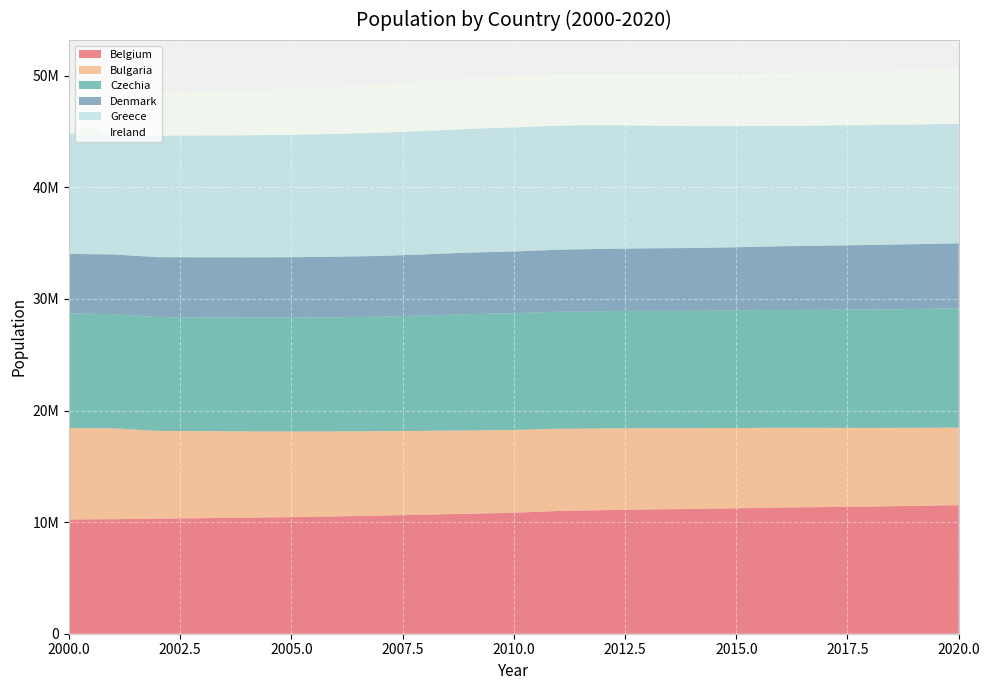

Reading left to right, transcribe all the data shown in this chart.

Belgium: 10239085	10263414	10309725	10355844	10396421	10445852	10511382	10584534	10666866	10753080	10839905	11000638	11075889	11137974	11180840	11237274	11311117	11351727	11398589	11455519	11522440
Bulgaria: 8190876	8149468	7868815	7805506	7745147	7688573	7629371	7572673	7518002	7467119	7421766	7369431	7327224	7284552	7245677	7202198	7153784	7101859	7050034	7000039	6951482
Czechia: 10278098	10232027	10201182	10192649	10195347	10198855	10223577	10254233	10343422	10425783	10462088	10486731	10505445	10516125	10512419	10538275	10553843	10578820	10610055	10649800	10693939
Denmark: 5330020	5349212	5368354	5383507	5397640	5411405	5427459	5447084	5475791	5511451	5534738	5560628	5580516	5602628	5627235	5659715	5707251	5748769	5781190	5806081	5822763
Greece: 10775627	10835989	10888274	10915770	10940369	10969912	11004716	11036008	11060937	11094745	11119289	11123392	11086406	11003615	10926807	10858018	10783748	10768193	10741165	10724599	10718565
Ireland: 3777565	3832783	3899702	3964191	4028851	4111672	4208156	4340118	4457765	4521322	4549428	4570881	4589287	4609779	4637852	4677627	4726286	4784383	4830392	4904240	4964440